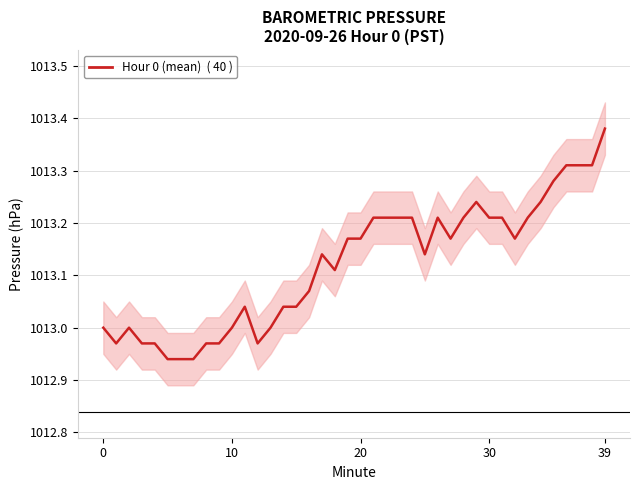

How many data points does each series have?

40